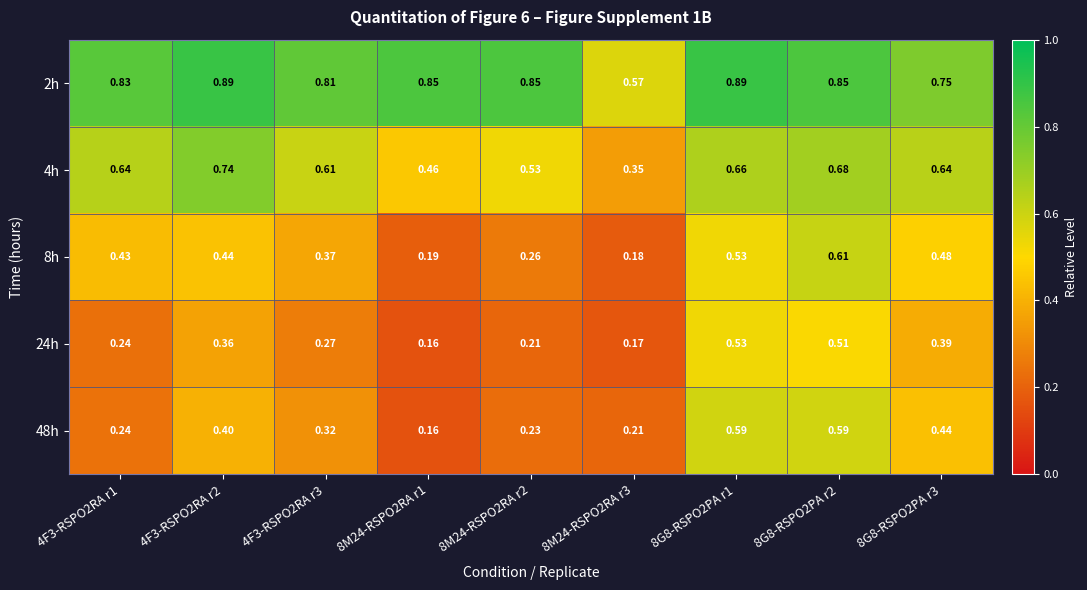

Is the value of 2h at 8M24-RSPO2RA r1 greater than the value of 8h at 4F3-RSPO2RA r2?

Yes